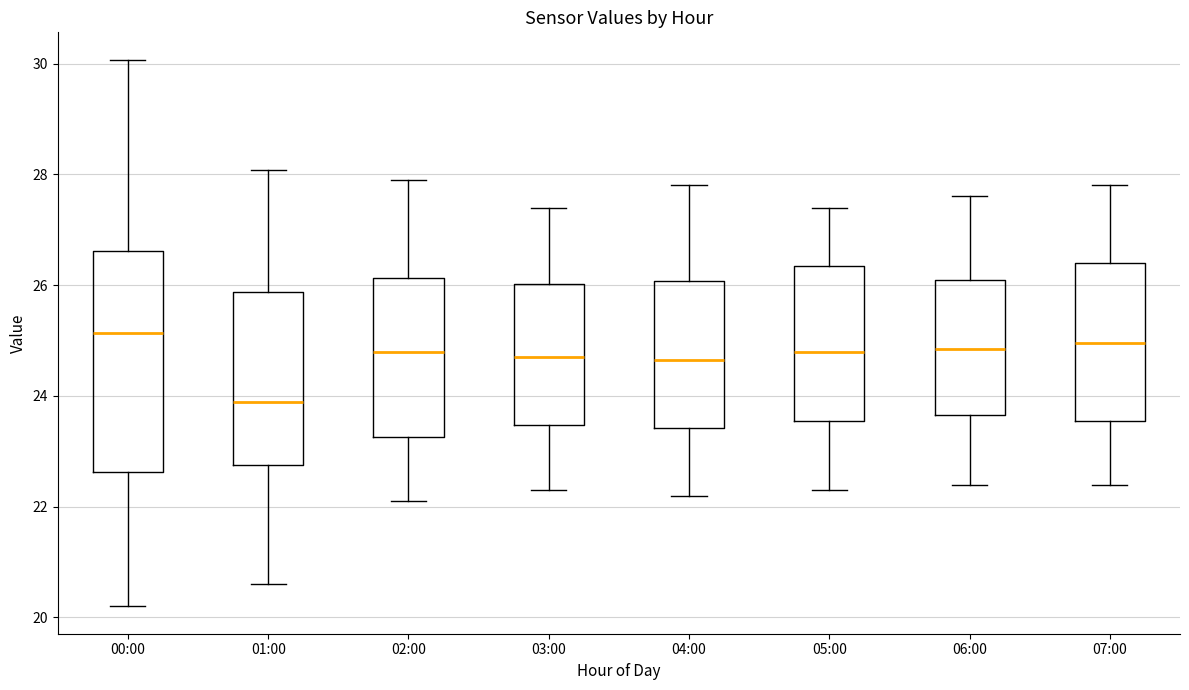

Reading left to right, read every box against the y-axis: the position of its median line, the range the box covers, and the ends of its whiskers. The values are not printed on the chart, so give them approximately, as read against the axis.

00:00: median 25.2, box 22.6 to 26.6, whiskers 20.2 to 30.0
01:00: median 23.8, box 22.8 to 25.8, whiskers 20.6 to 28.0
02:00: median 24.8, box 23.2 to 26.2, whiskers 22.2 to 28.0
03:00: median 24.8, box 23.4 to 26.0, whiskers 22.4 to 27.4
04:00: median 24.6, box 23.4 to 26.0, whiskers 22.2 to 27.8
05:00: median 24.8, box 23.6 to 26.4, whiskers 22.4 to 27.4
06:00: median 24.8, box 23.6 to 26.2, whiskers 22.4 to 27.6
07:00: median 25.0, box 23.6 to 26.4, whiskers 22.4 to 27.8